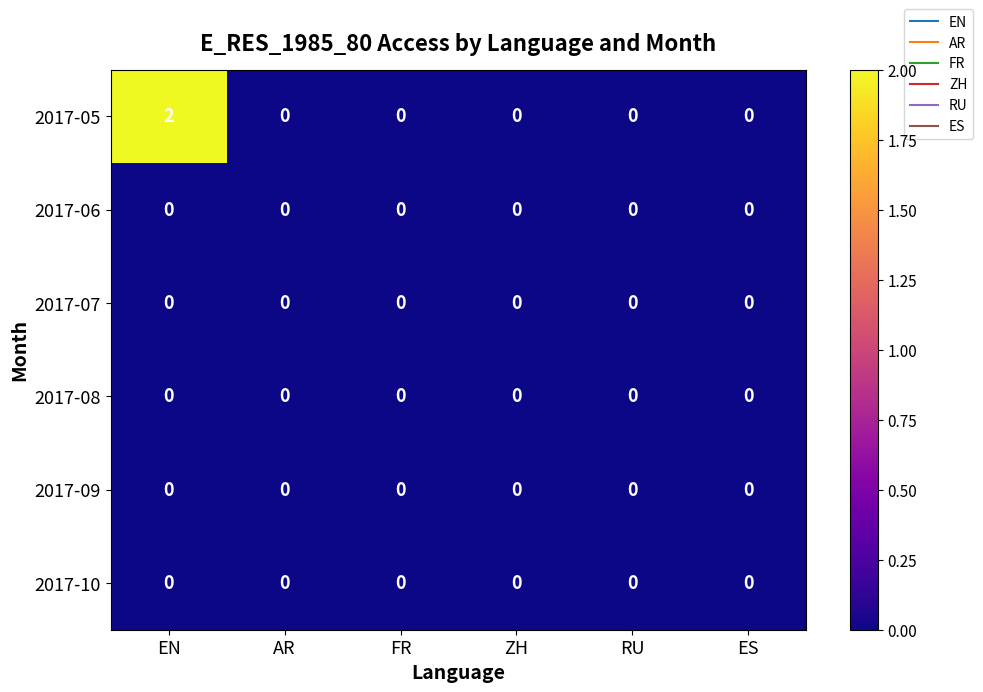

At which category is the sum across all series the highest?

EN